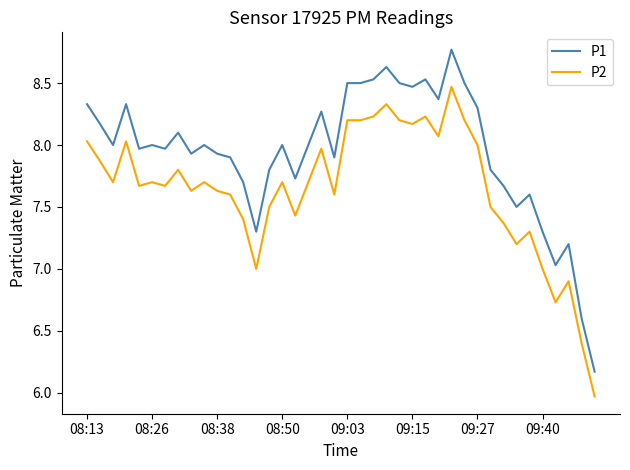

Rank the series by their maximum value, from lowest to highest.

P2, P1